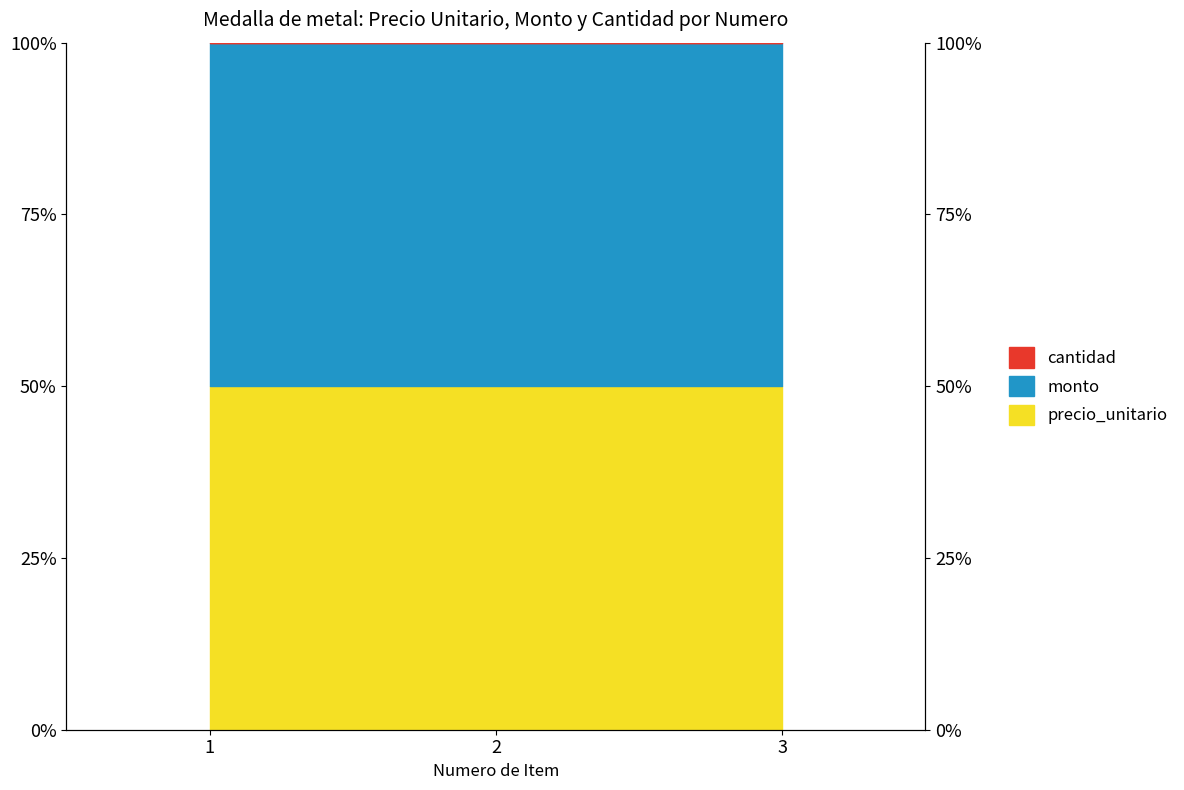

Is it true that monto equals 100.0 at 3?

True